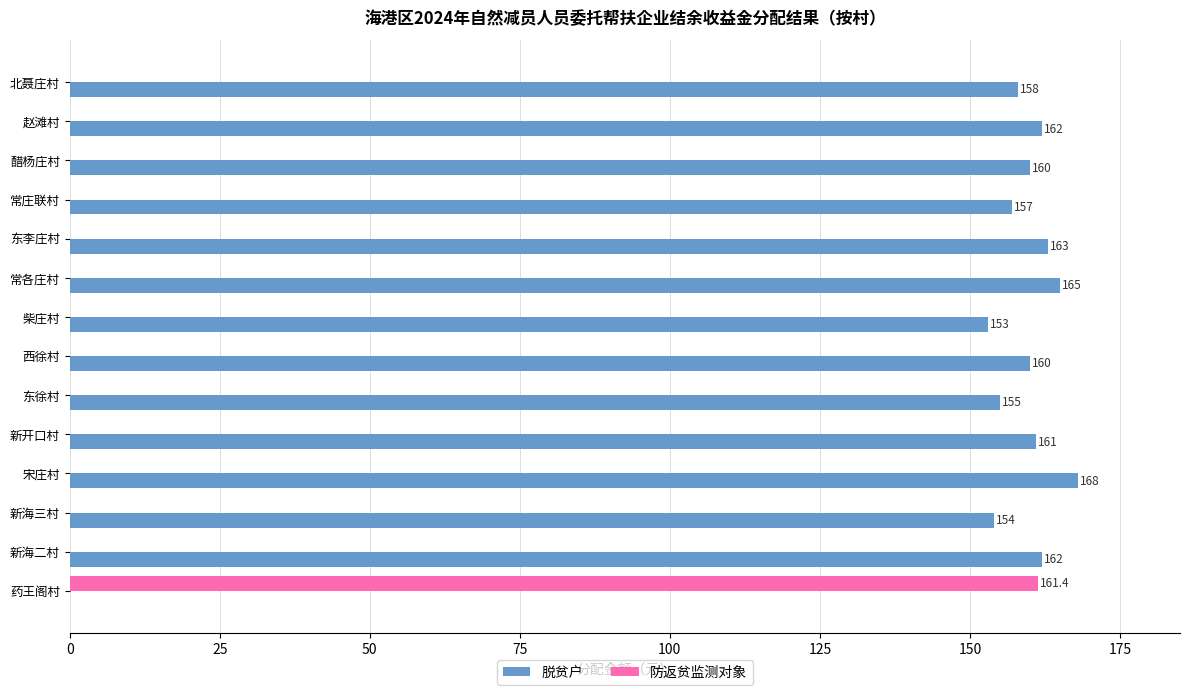

At which label is 脱贫户 closest to 84?

柴庄村